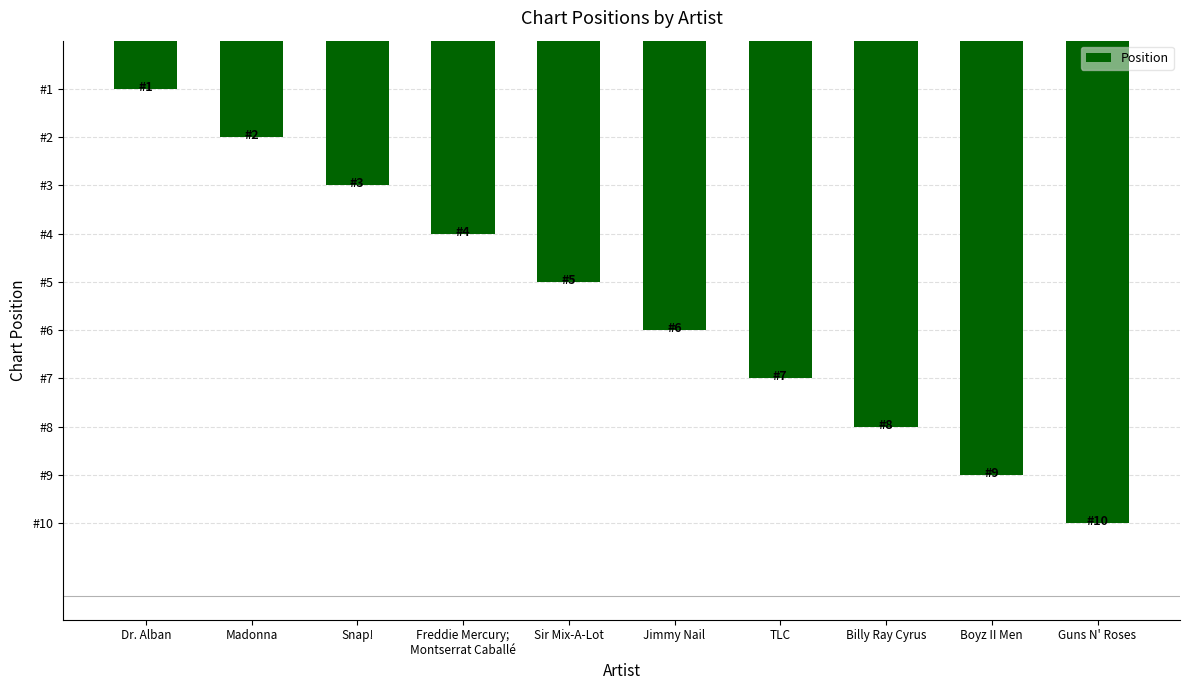

Rank the categories by value from lowest to highest.

Dr. Alban, Madonna, Snap!, Freddie Mercury;
Montserrat Caballé, Sir Mix-A-Lot, Jimmy Nail, TLC, Billy Ray Cyrus, Boyz II Men, Guns N' Roses